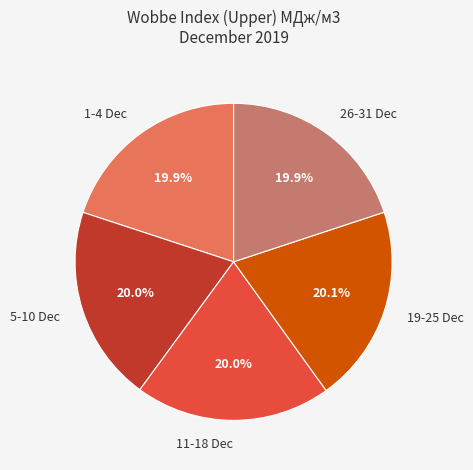

Count the number of slices in the pie.

5